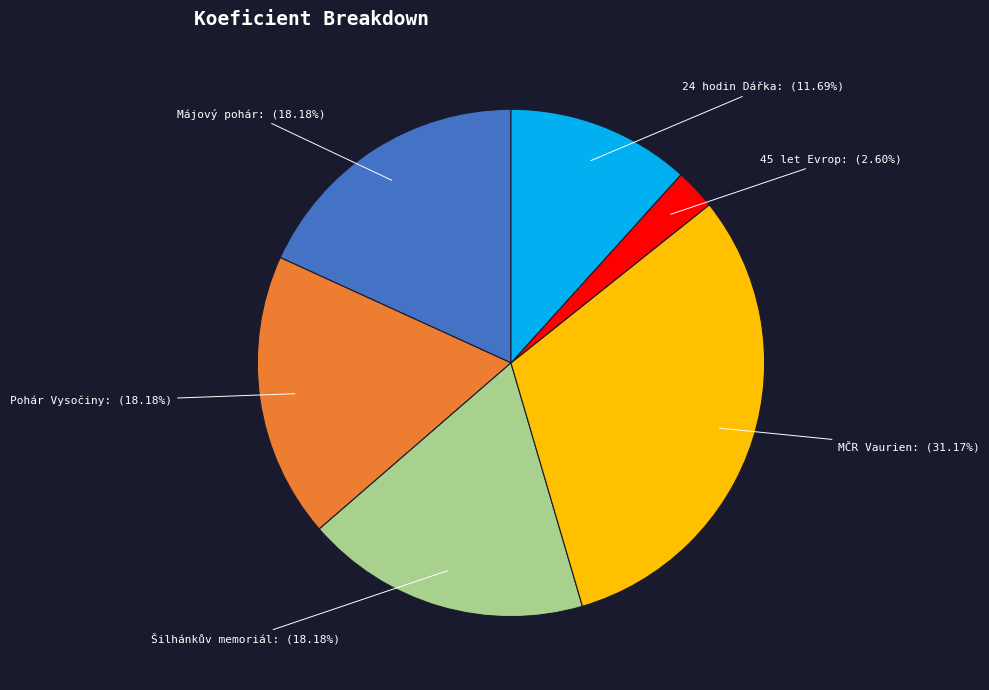

To the nearest percent, what is the average slice percentage?

17%